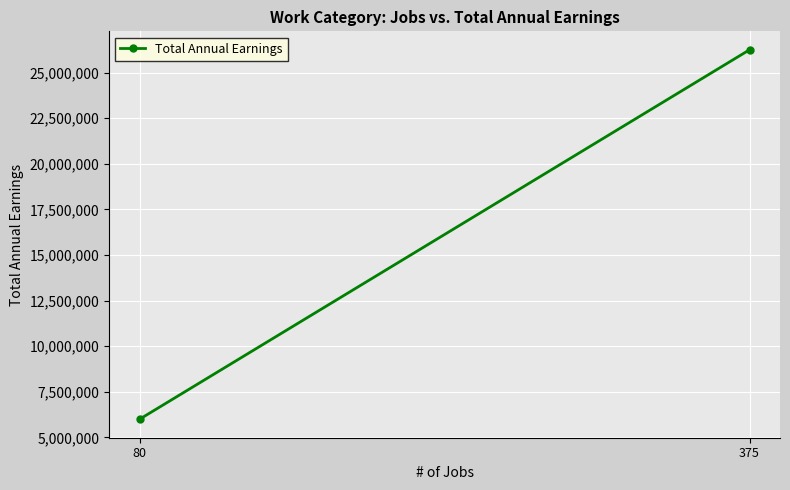

What is the difference between the values at 80 and 375?

20250000